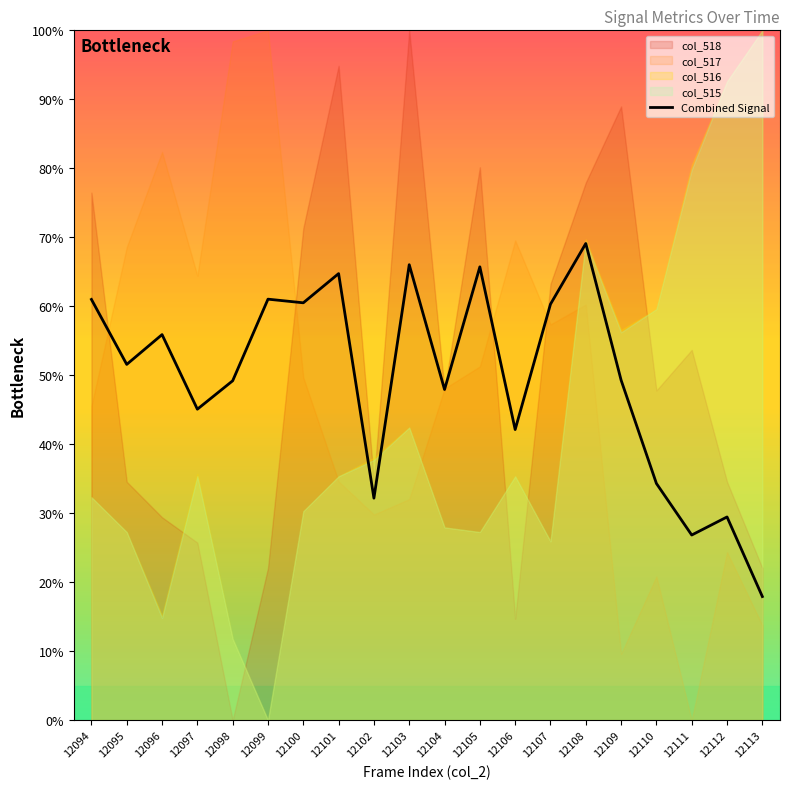

True or false: there are more than 1 points higher than both neighbors.

True